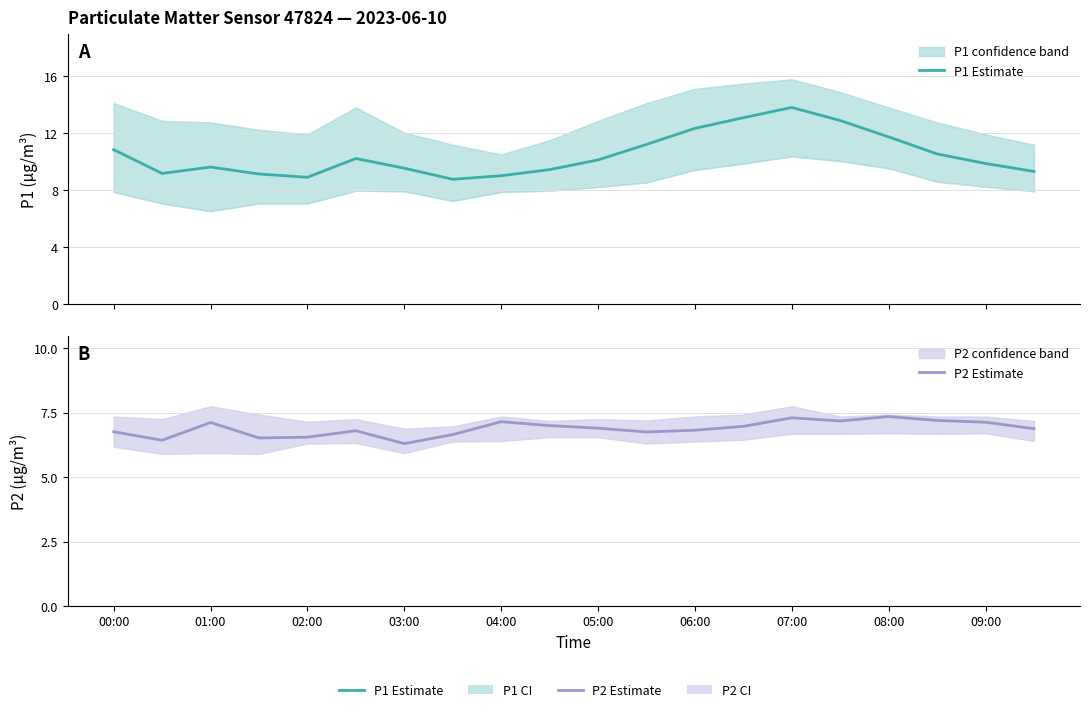

Does the chart have visible grid lines?

Yes